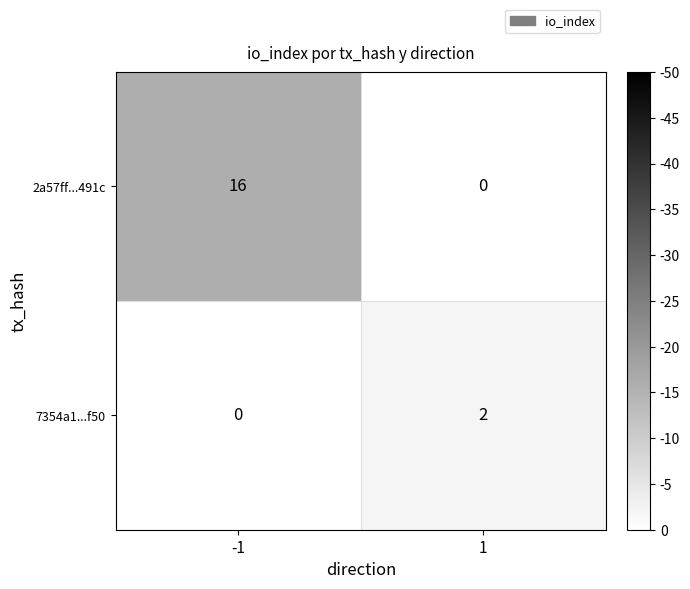

What value does the 2a57ff...491c series have at -1, to the nearest 10?

20